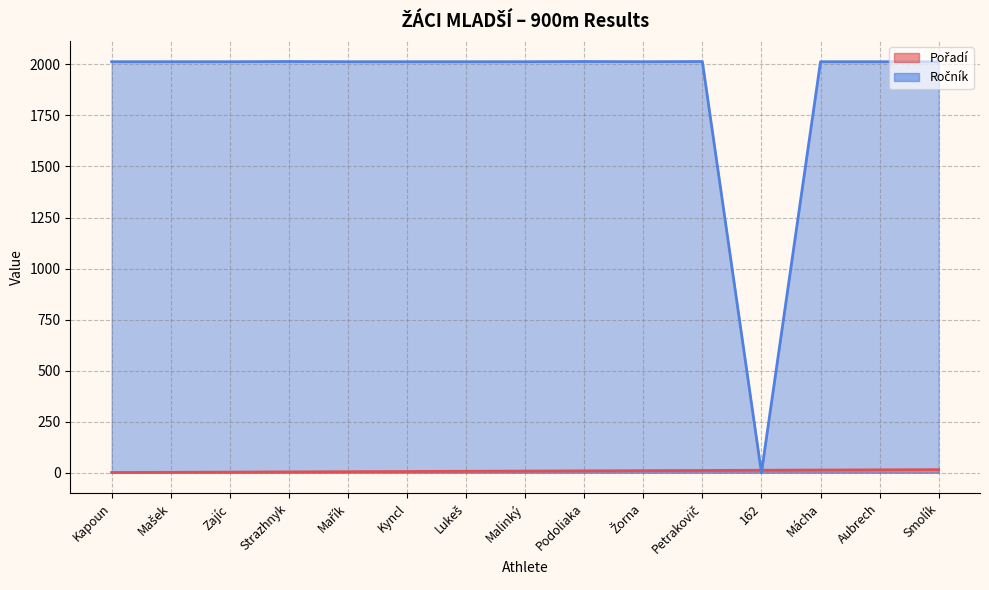

How many intersections are there between Pořadí and Ročník?

2